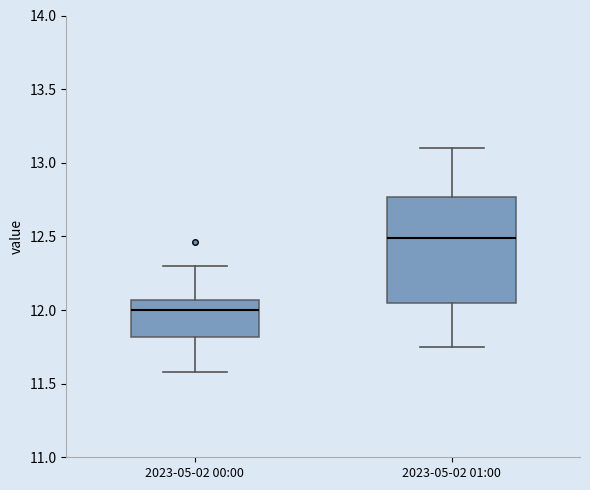

Which box's median line is the highest?

2023-05-02 01:00